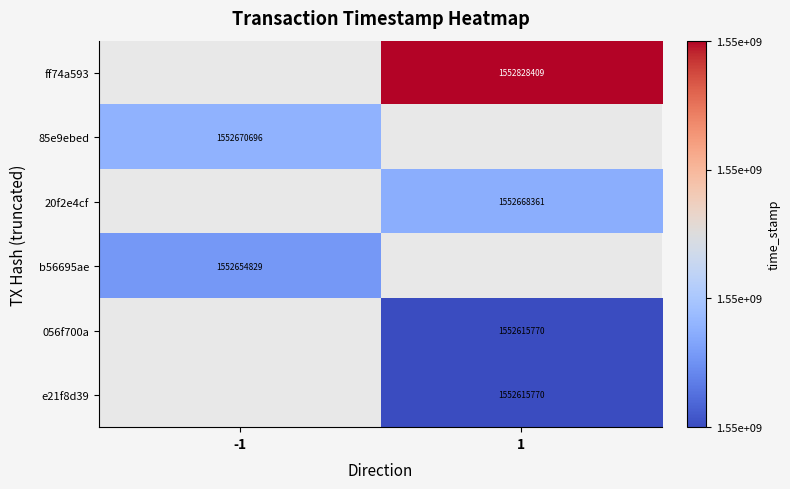

The 85e9ebed series shows 808438344 at -1. True or false?

False